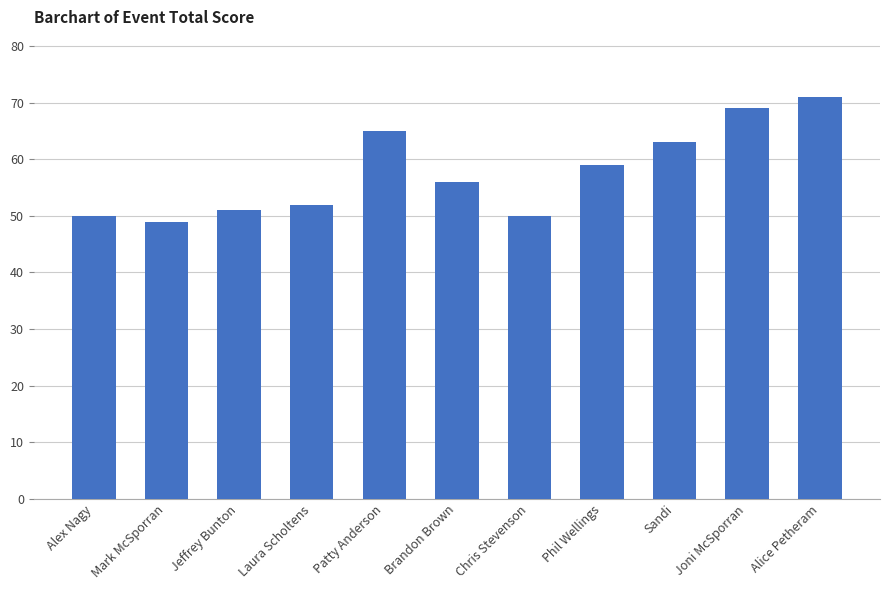

Is it true that the value at Sandi is 63?

True